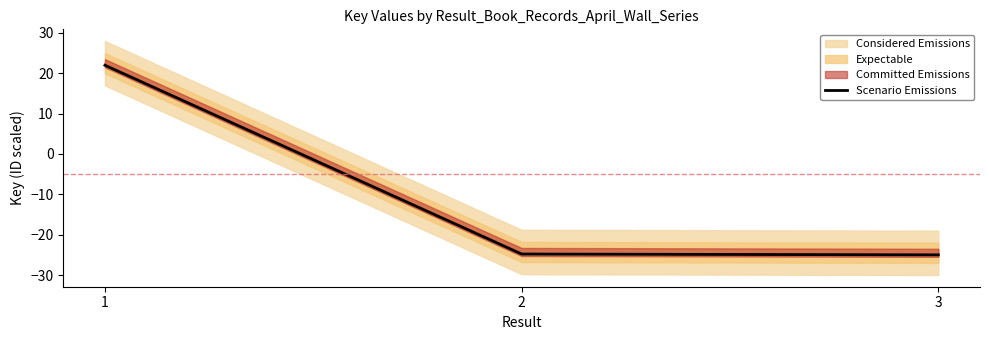

List the labels in order of value, largest first.

1, 2, 3